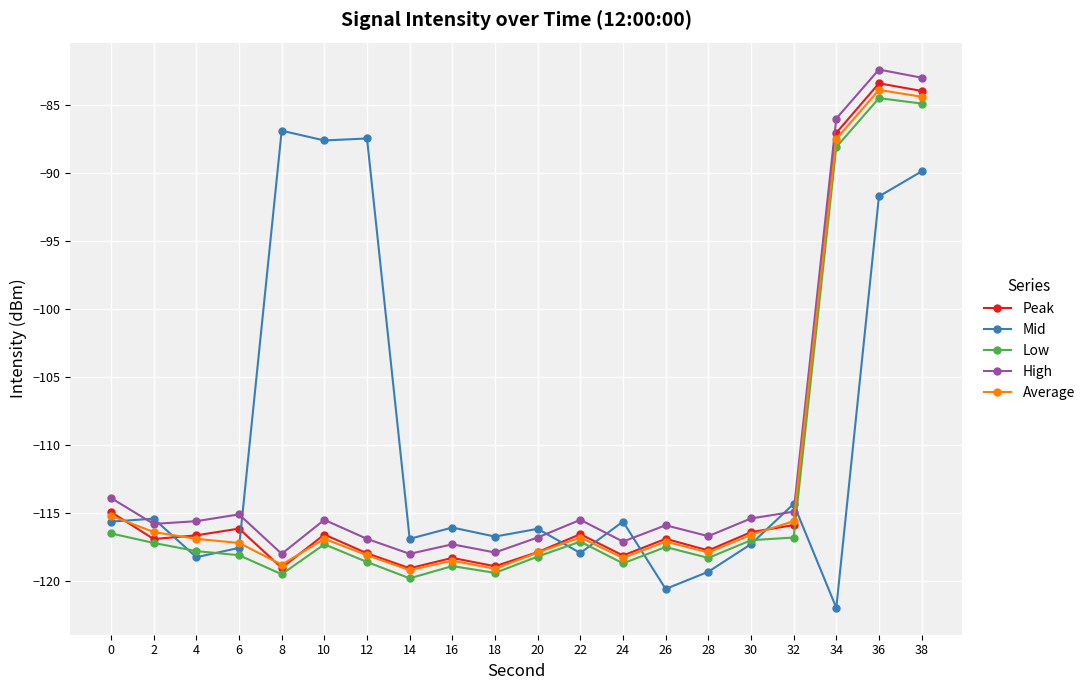

What is the total value across all series at 20?

-586.9